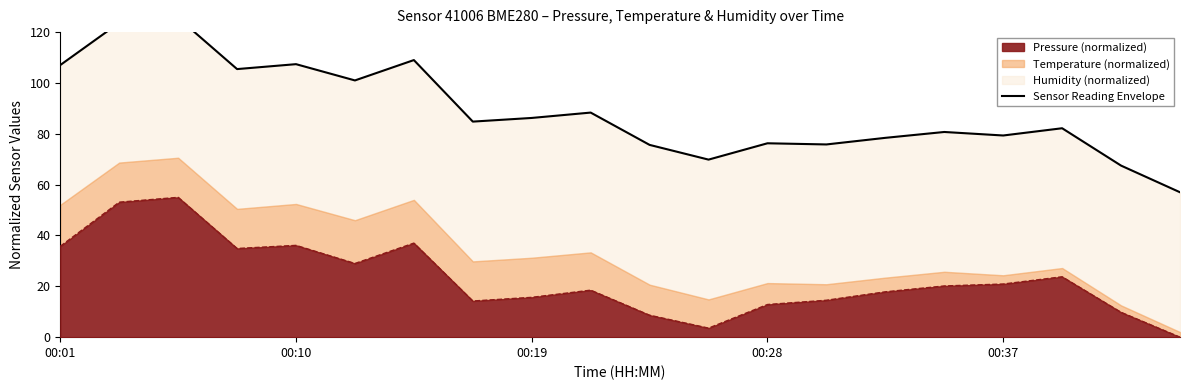

The value of Pressure (normalized) at 00:01 is 15.8. True or false?

False